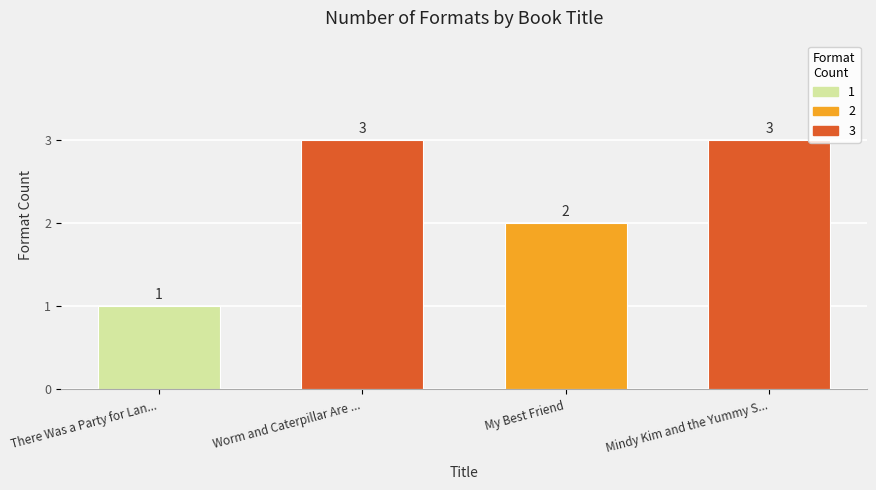

How many data points does each series have?

4